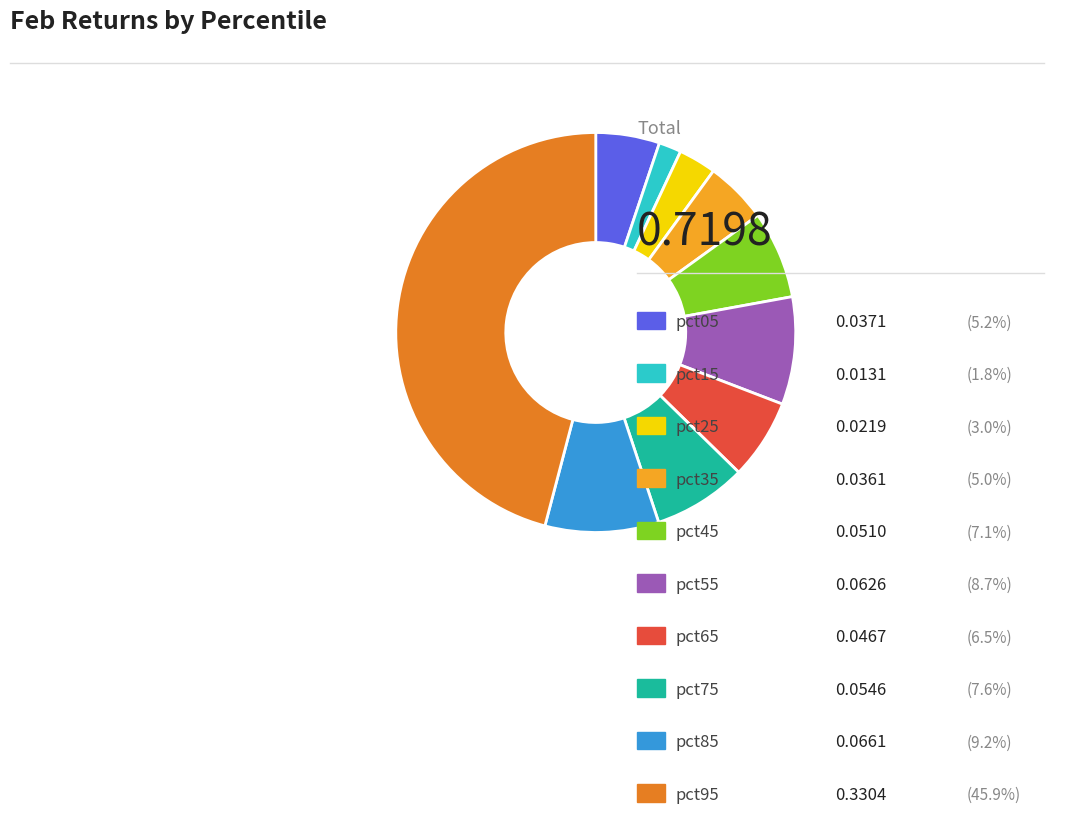

Is there any slice that represents more than half of the pie?

No